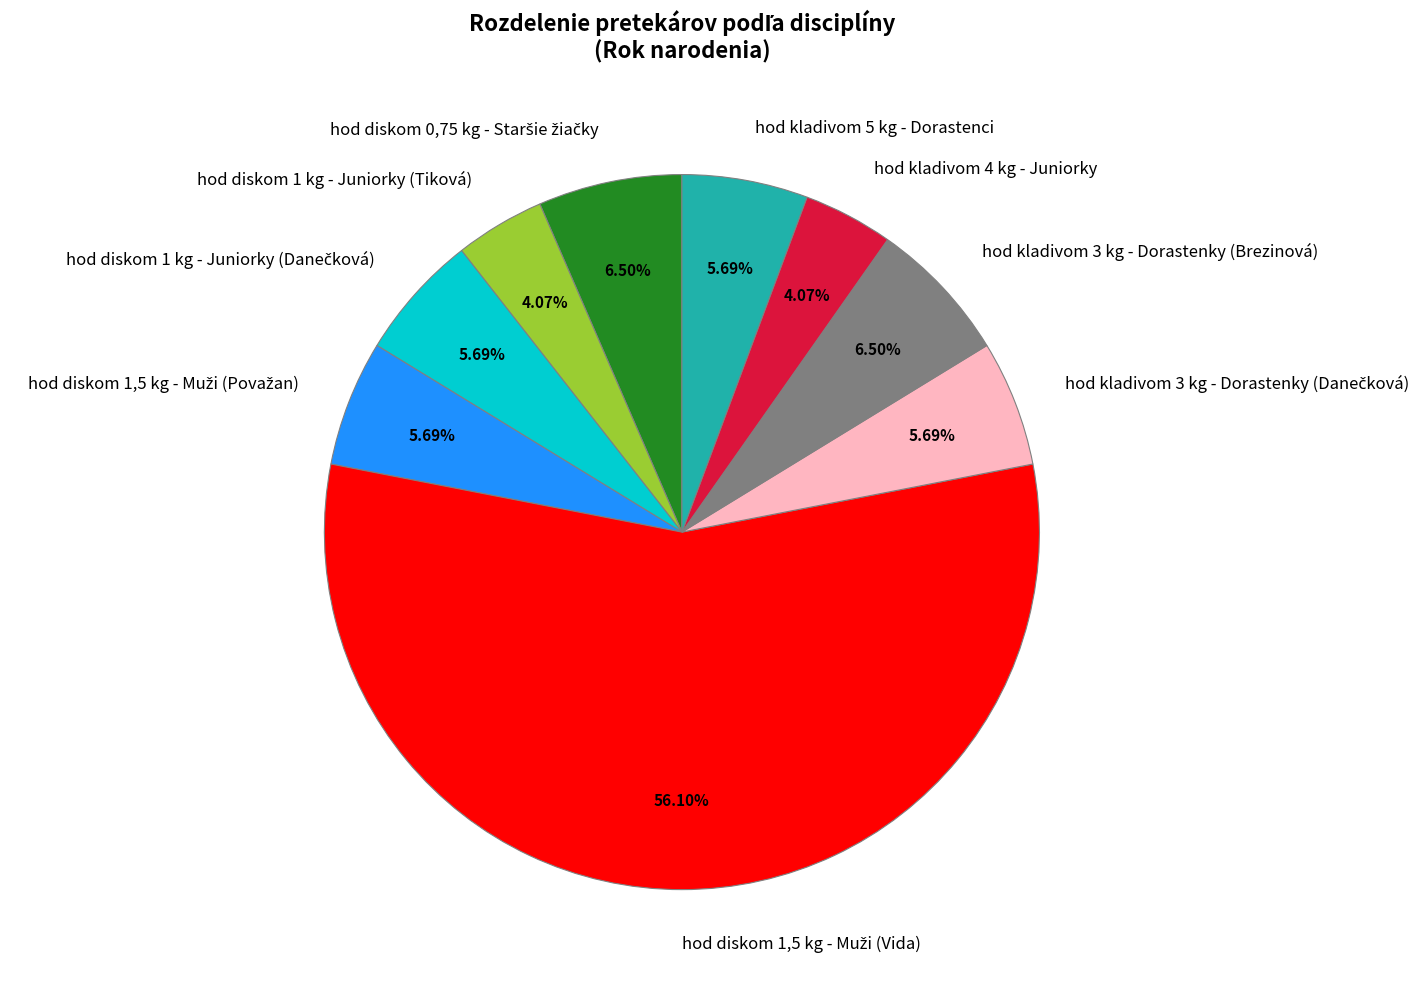

Does hod kladivom 3 kg - Dorastenky (Brezinová) represent more than half of the total?

No